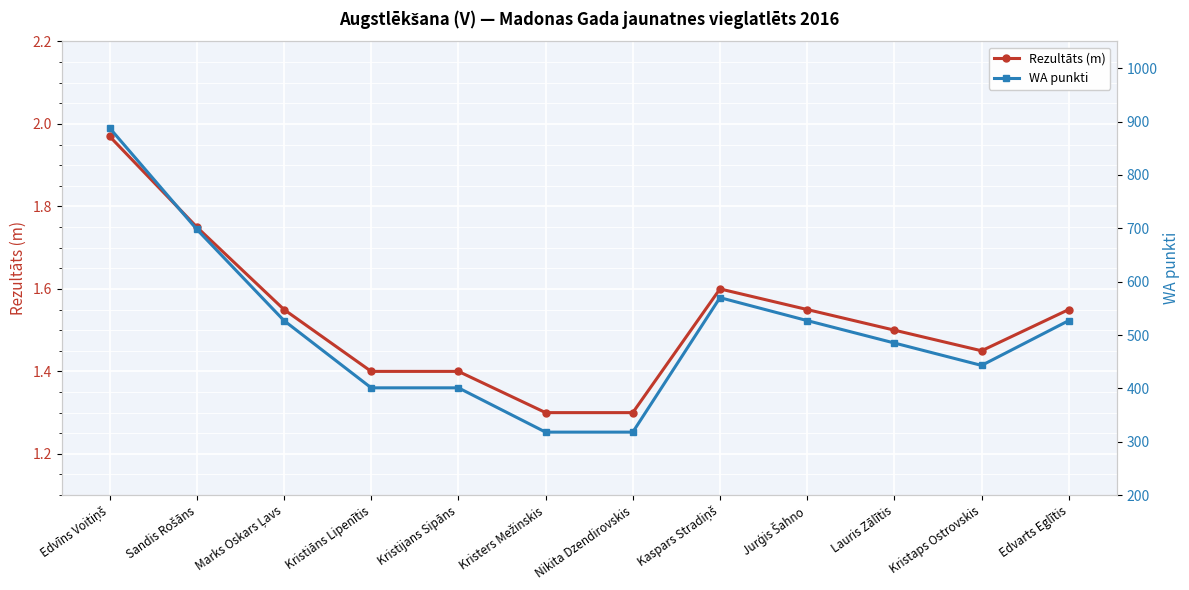

How many lines are shown in the chart?

2